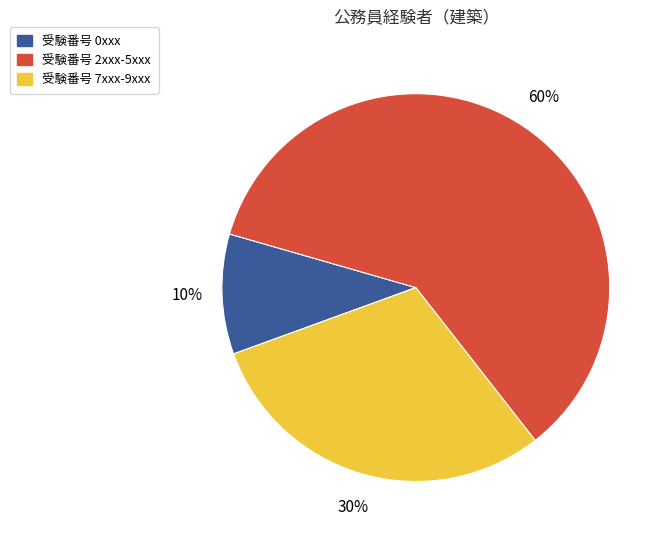

To the nearest percent, what is the average slice percentage?

33%